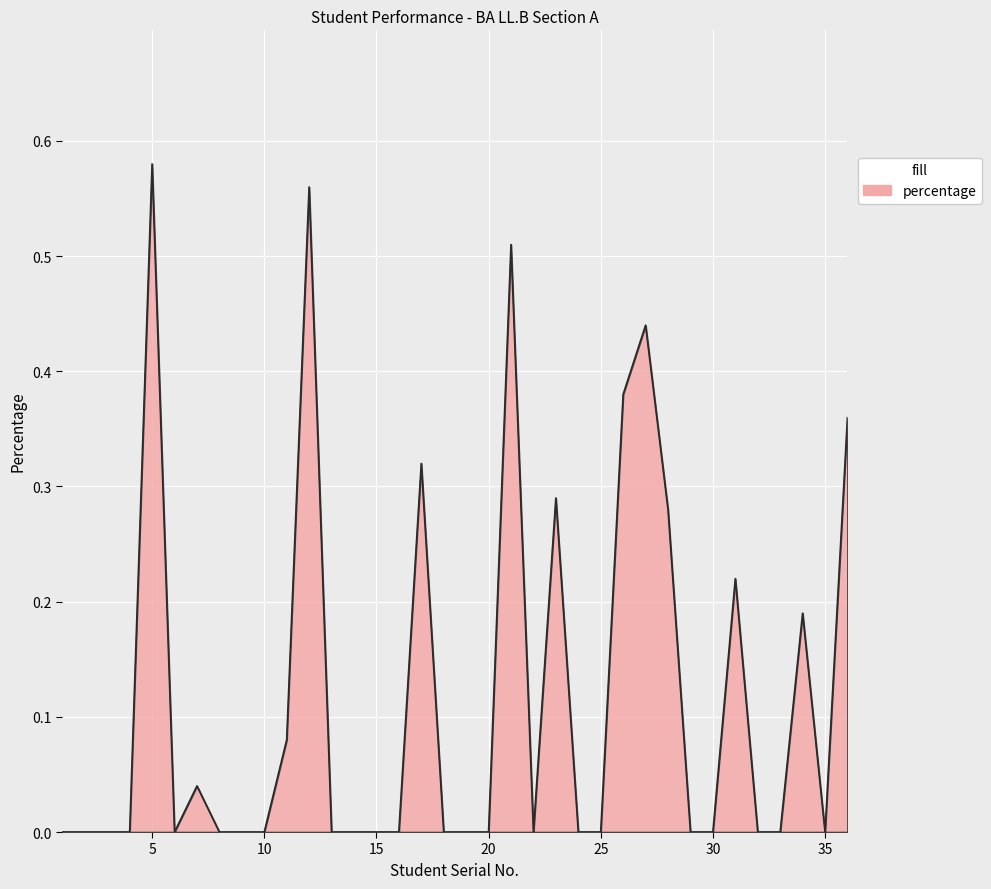

Rank the categories by value from lowest to highest.

1, 2, 3, 4, 6, 8, 9, 10, 13, 14, 15, 16, 18, 19, 20, 22, 24, 25, 29, 30, 32, 33, 35, 7, 11, 34, 31, 28, 23, 17, 36, 26, 27, 21, 12, 5